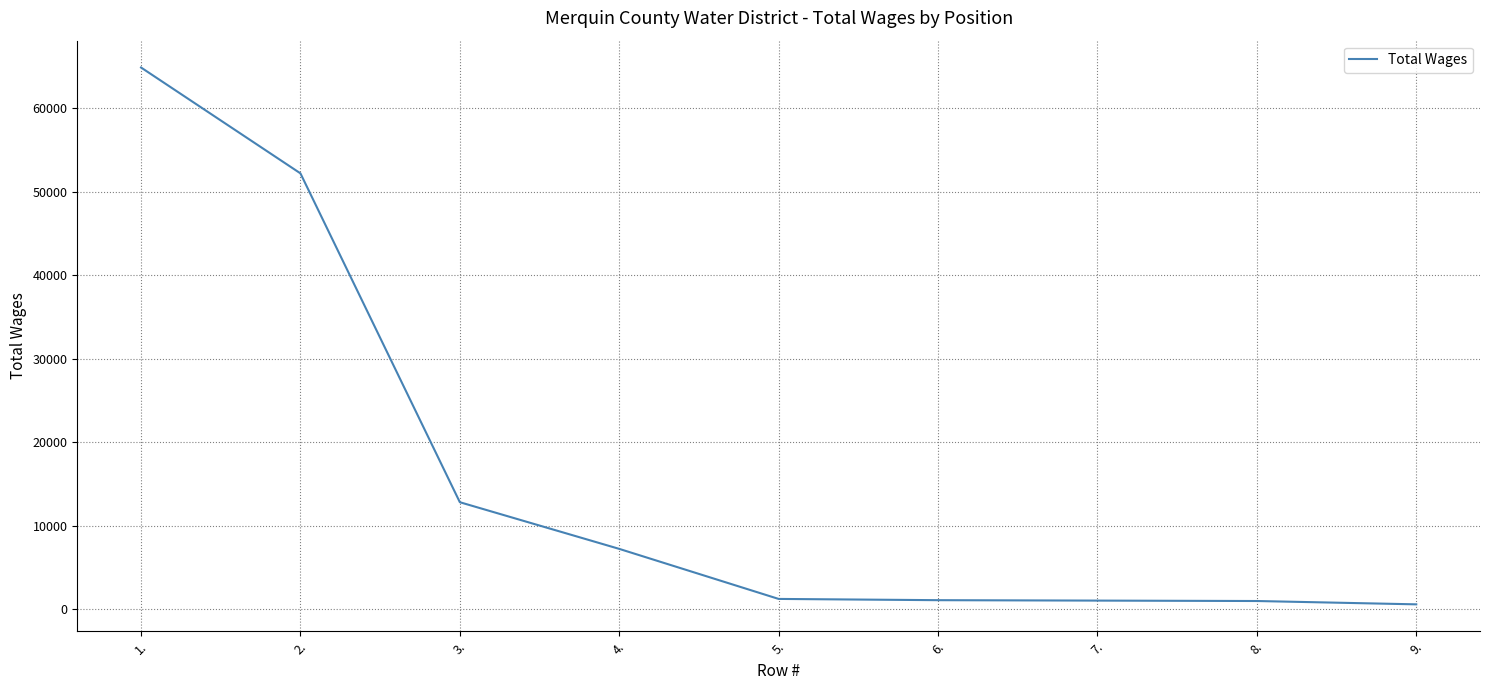

Is it true that the value at 4. is 2753?

False